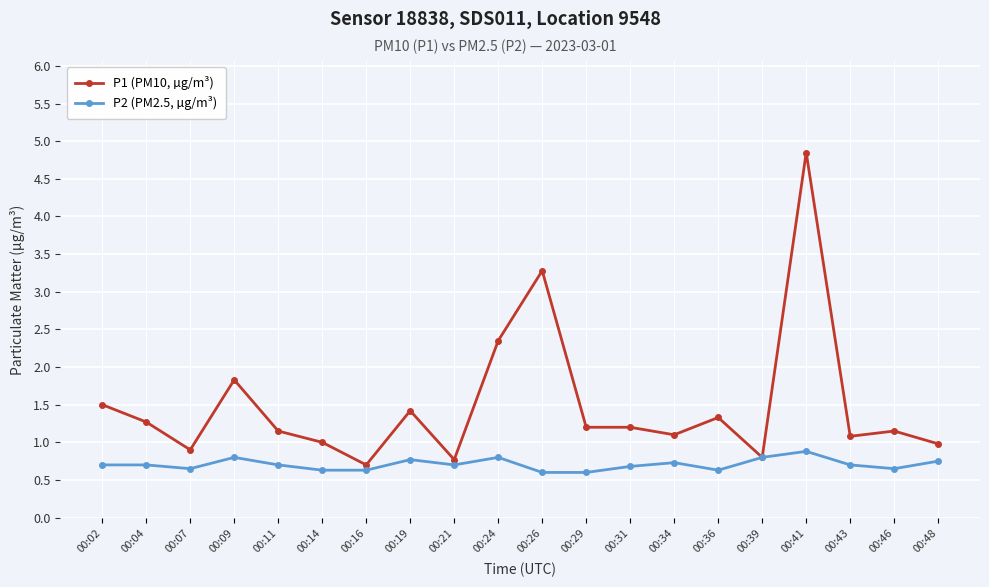

The P1 (PM10, µg/m³) series shows 0.8 at 00:39. True or false?

True